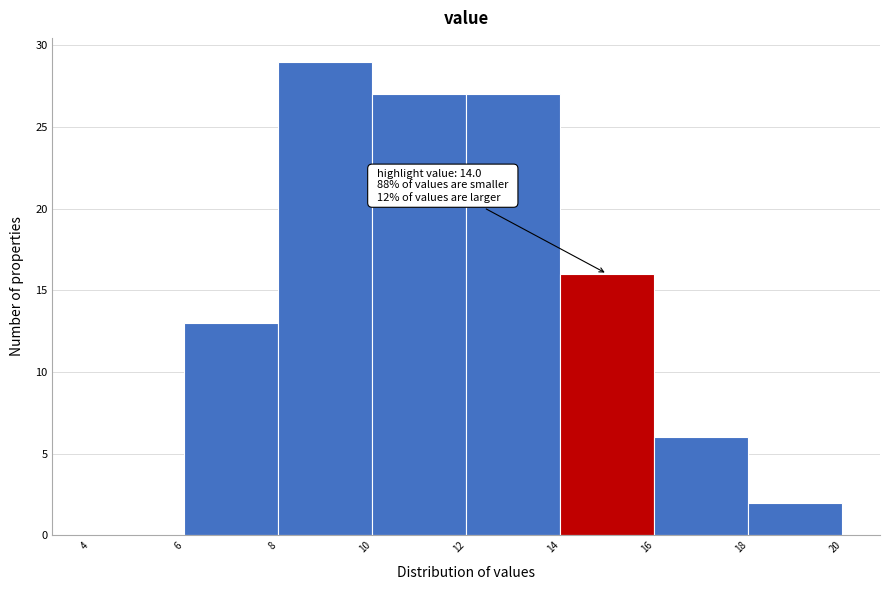

Over which range of the x-axis is the bar tallest?

8 to 10